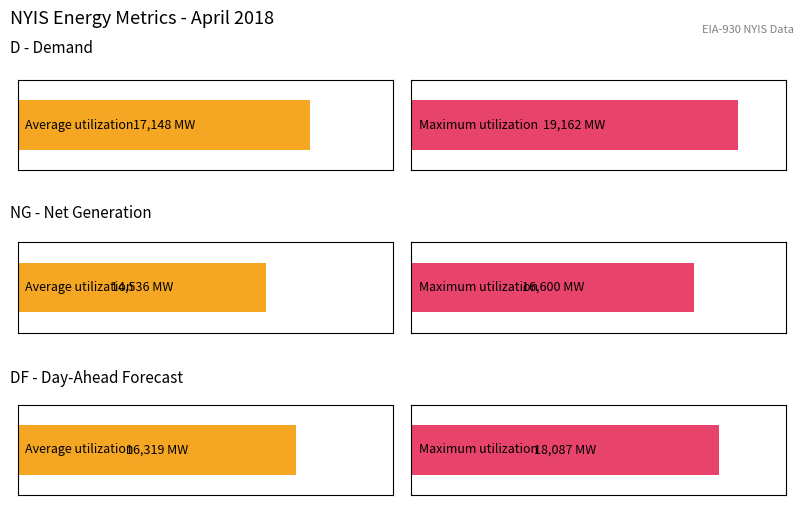

Rank the series at 12 from lowest to highest value.

NG, DF, D